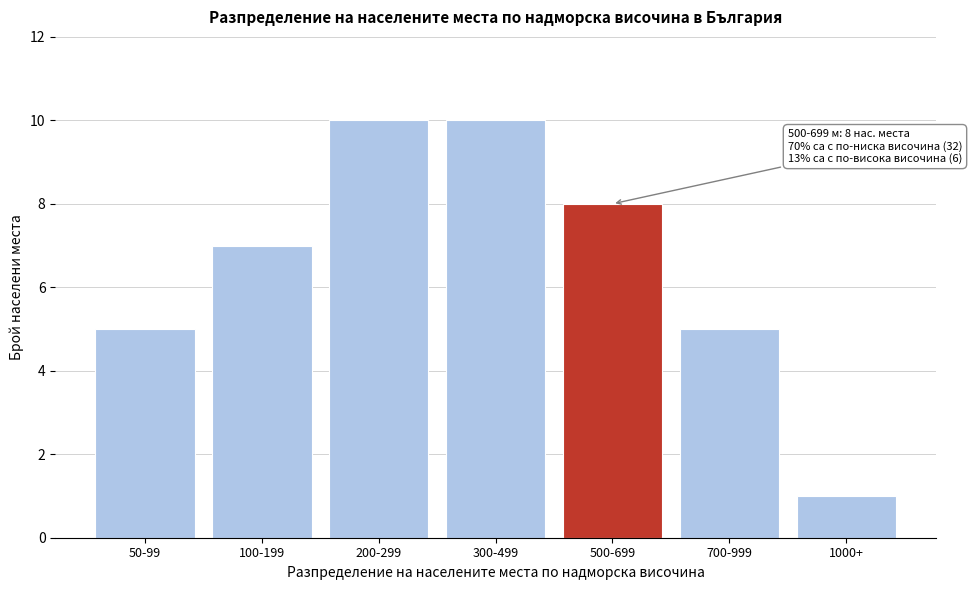

Reading left to right, extract all data points from this chart.

50-99=5	100-199=7	200-299=10	300-499=10	500-699=8	700-999=5	1000+=1